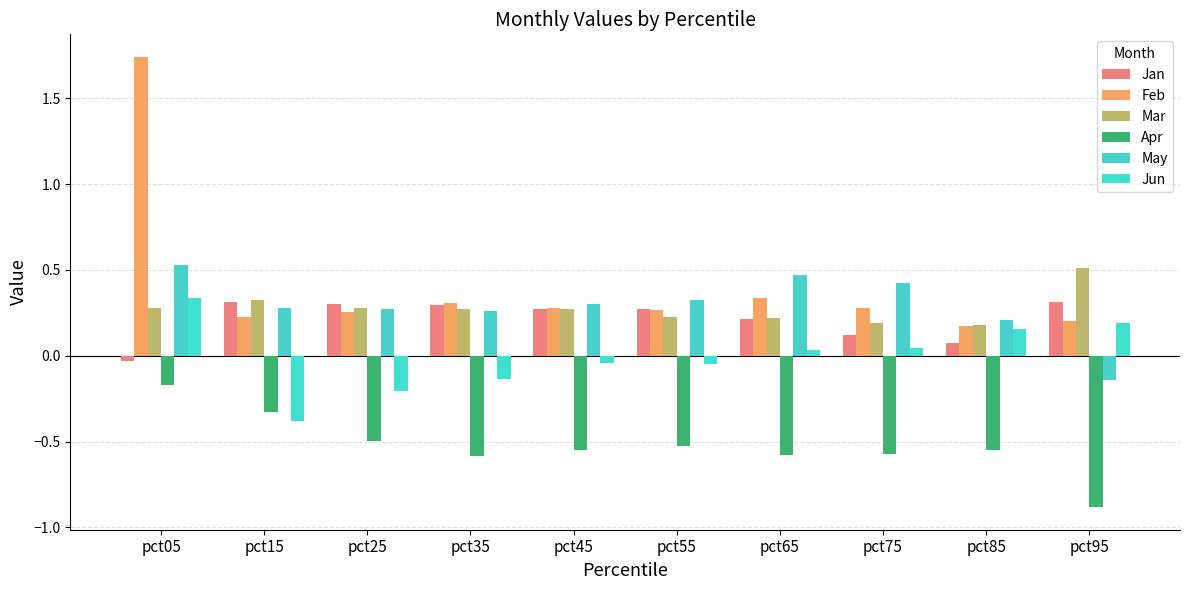

At which label does May first exceed 0?

pct05